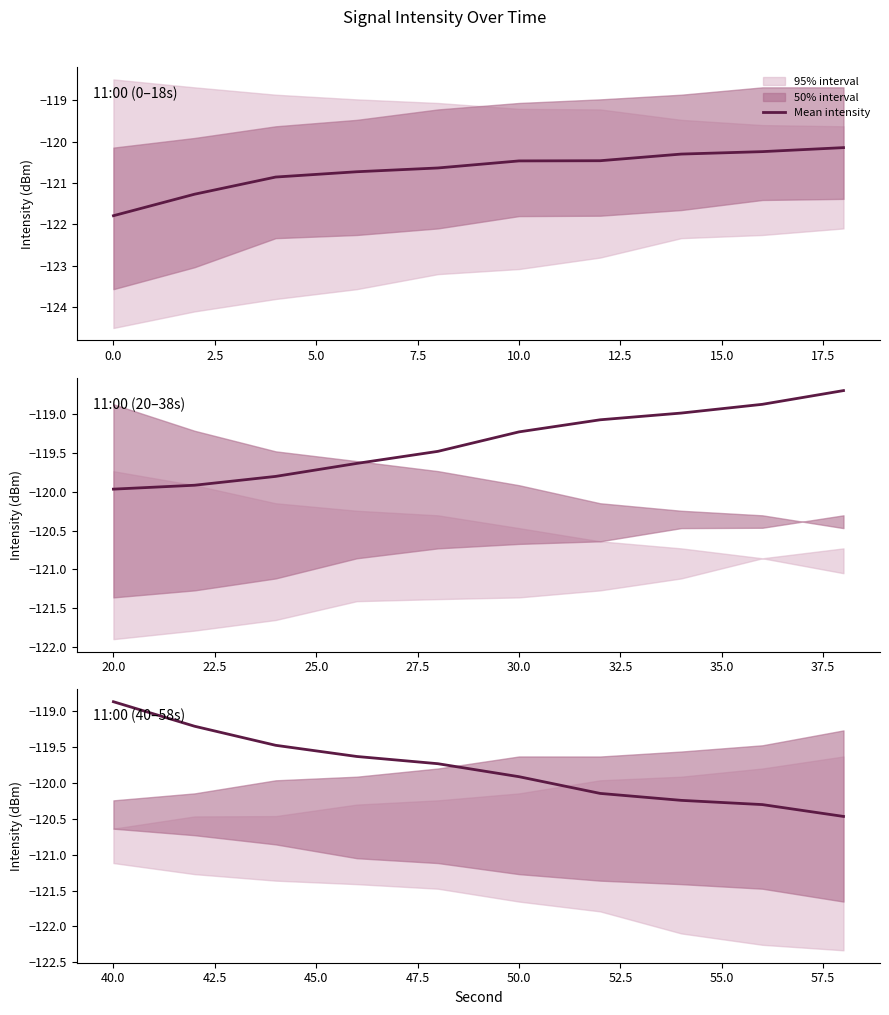

The chart shows a value of -174.0 at 17.5. True or false?

False